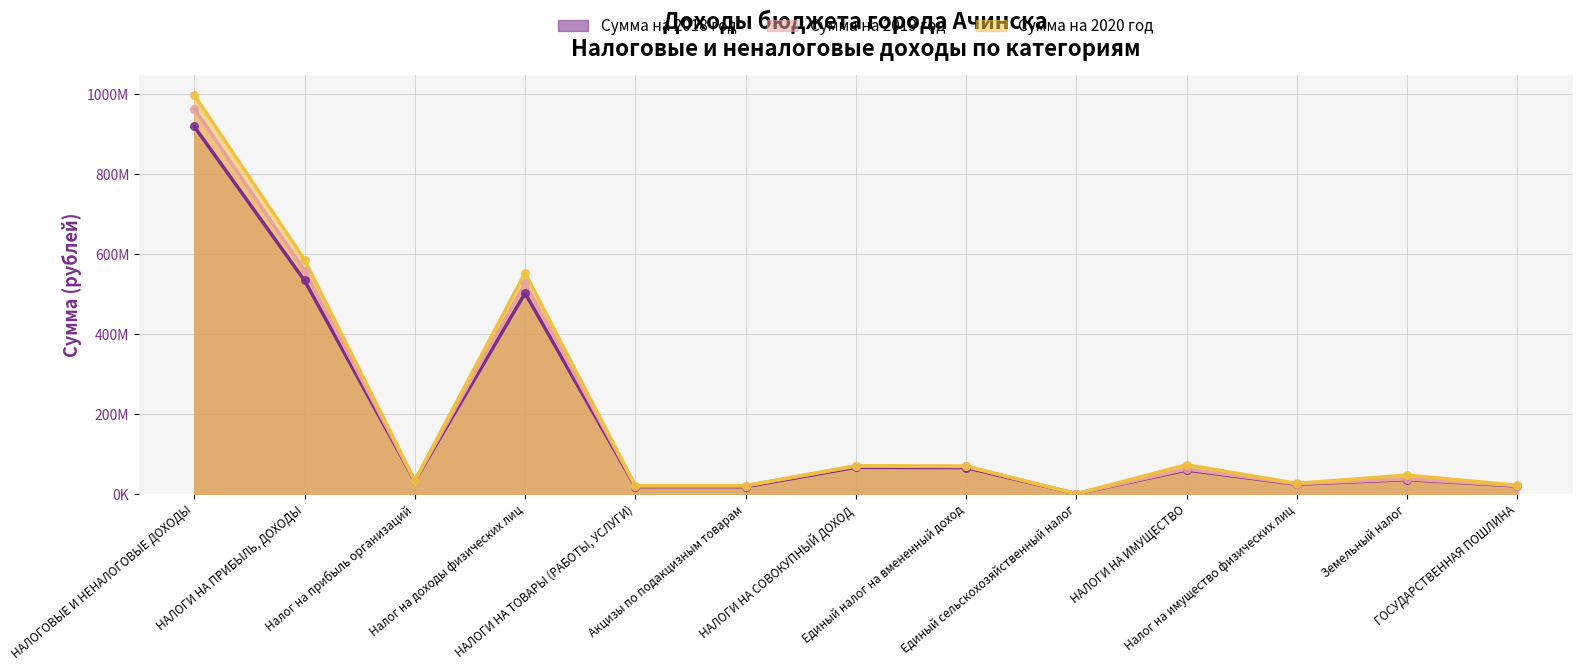

What is the total value across all series at Земельный налог?

119200900